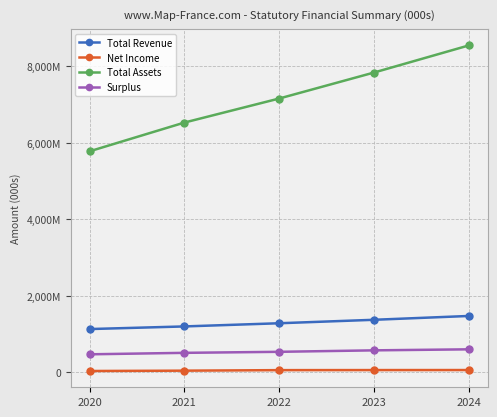

What are all the series names shown in the legend?

Total Revenue, Net Income, Total Assets, Surplus